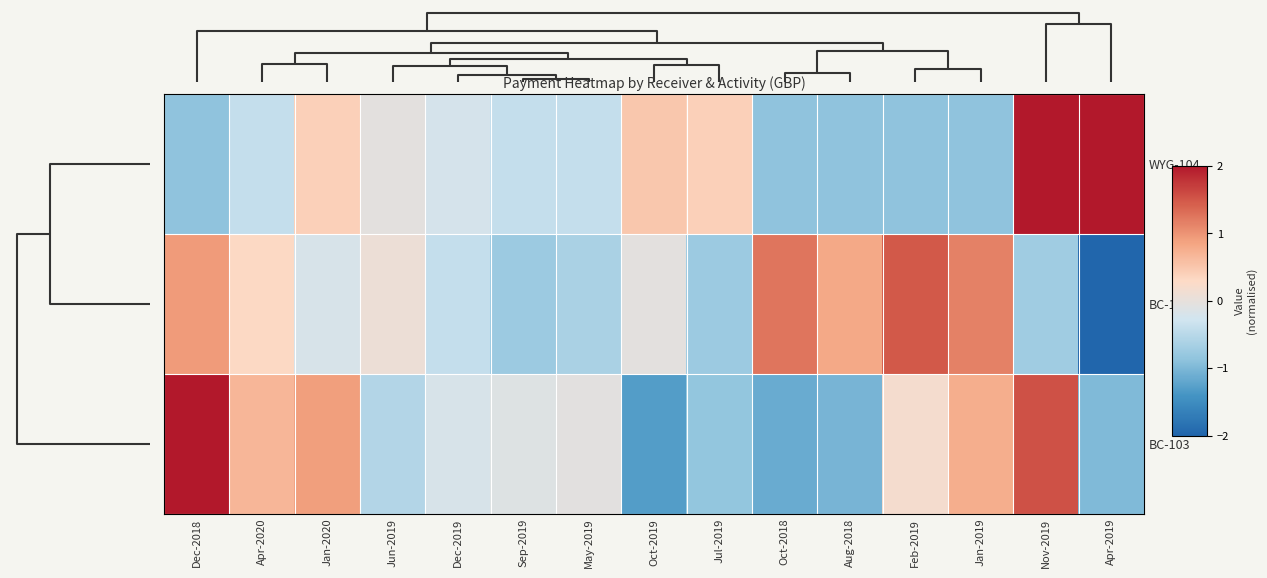

At how many categories does at least one series exceed 1?

6